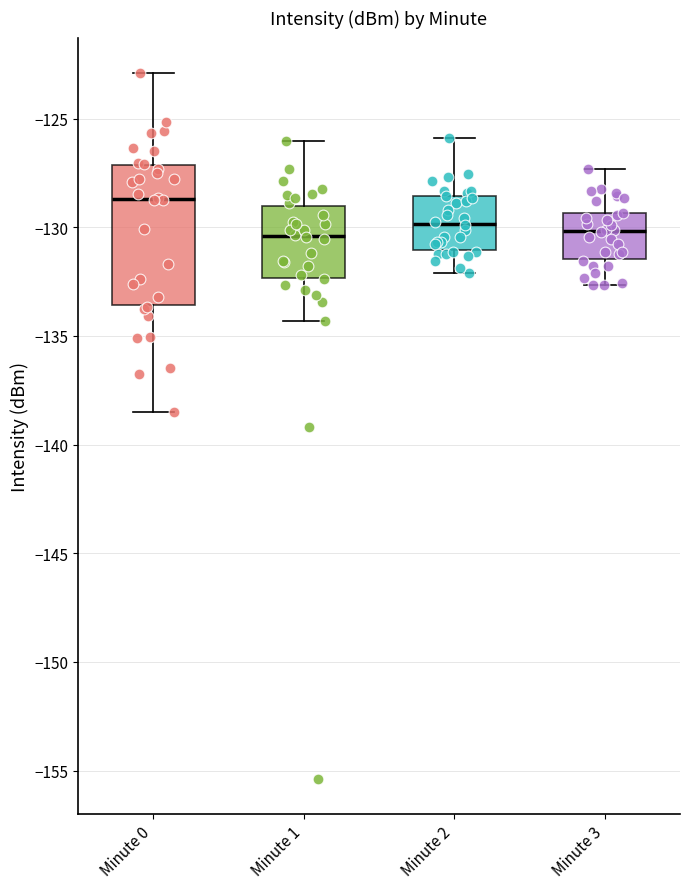

Reading left to right, transcribe this box plot: for each box, give where its median line is, the range the box spans, and where its two whiskers end, as read against the y-axis. The values are not printed on the chart, so give them approximately, as read against the axis.

Minute 0: median -128.5, box -133.5 to -127.0, whiskers -138.5 to -123.0
Minute 1: median -130.5, box -132.5 to -129.0, whiskers -134.5 to -126.0
Minute 2: median -130.0, box -131.0 to -128.5, whiskers -132.0 to -126.0
Minute 3: median -130.0, box -131.5 to -129.5, whiskers -132.5 to -127.5